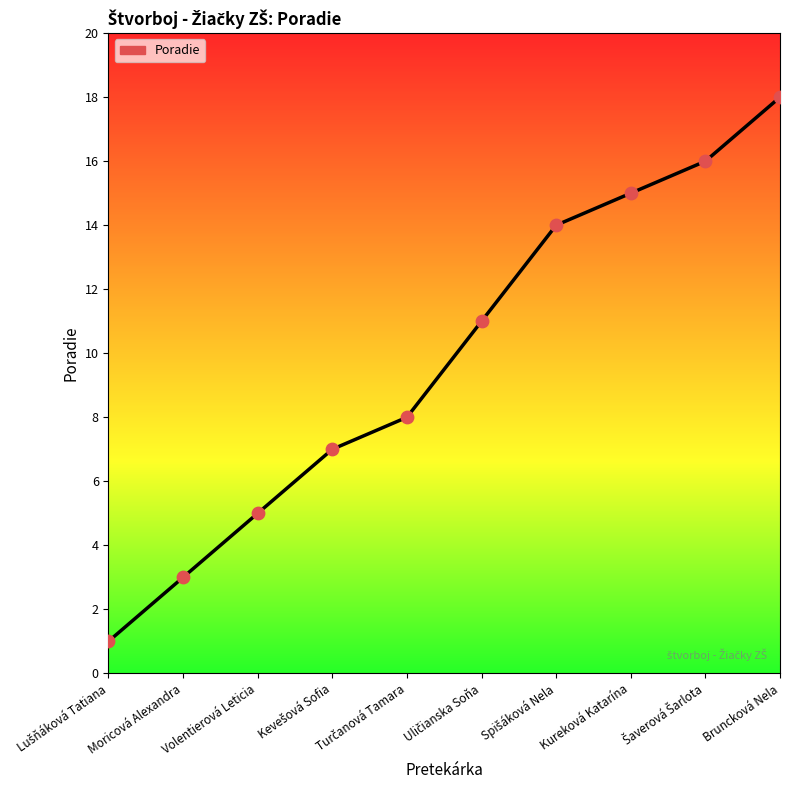

What is the change in value from Volentierová Leticia to Bruncková Nela?

+13